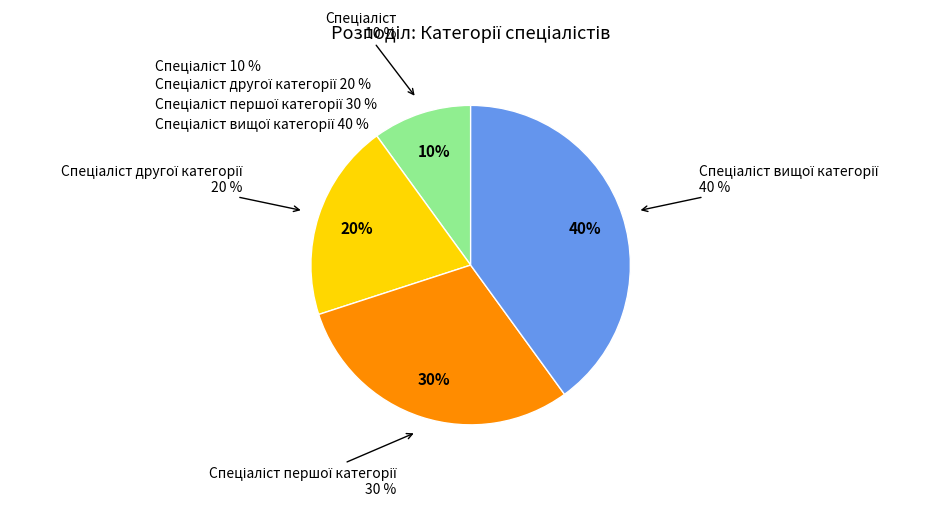

The Спеціаліст першої категорії slice represents 30% of the pie. True or false?

True